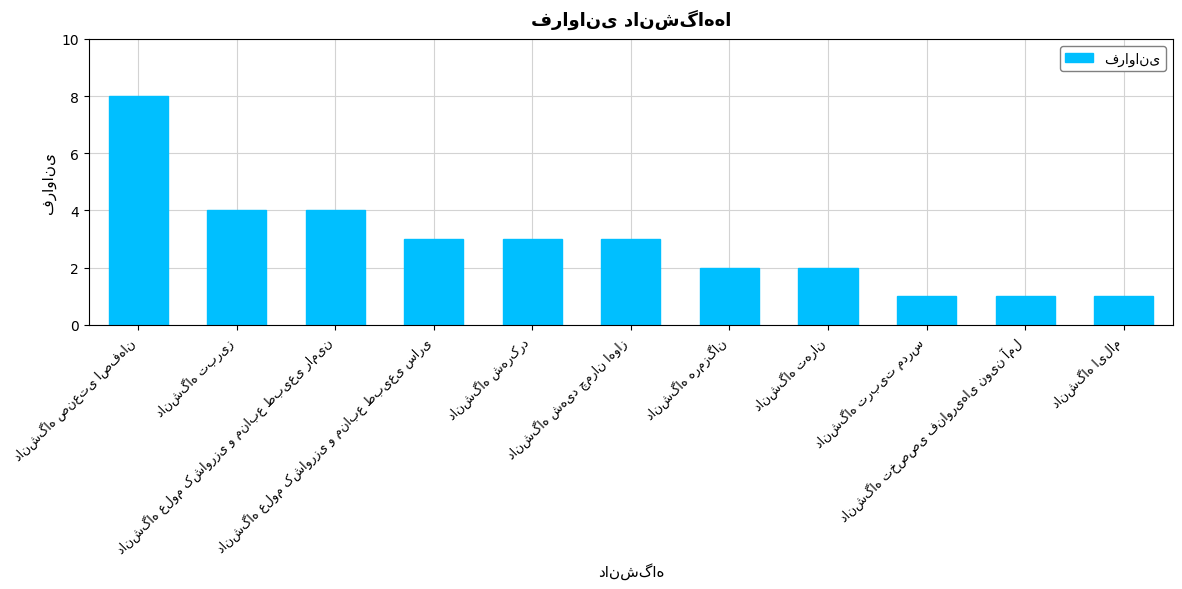

What is the maximum value shown in the chart?

8